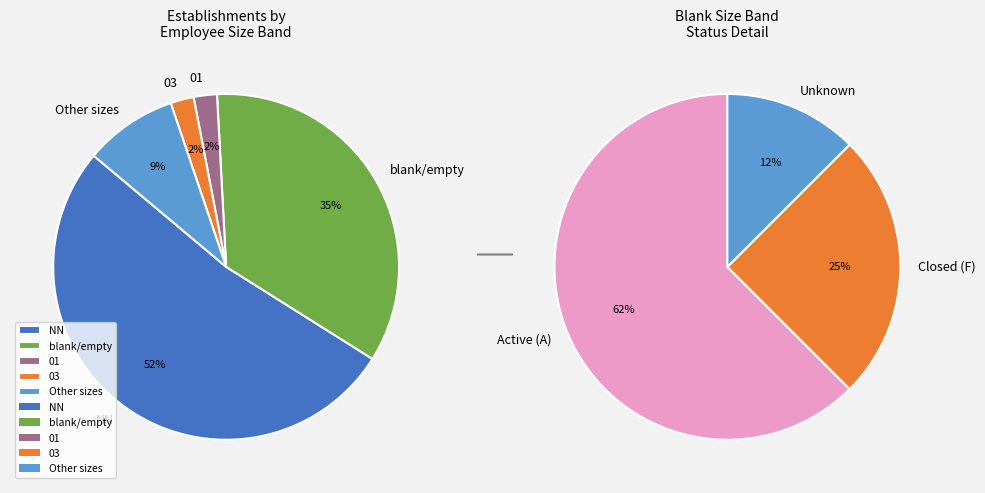

Which slice is the largest?

NN